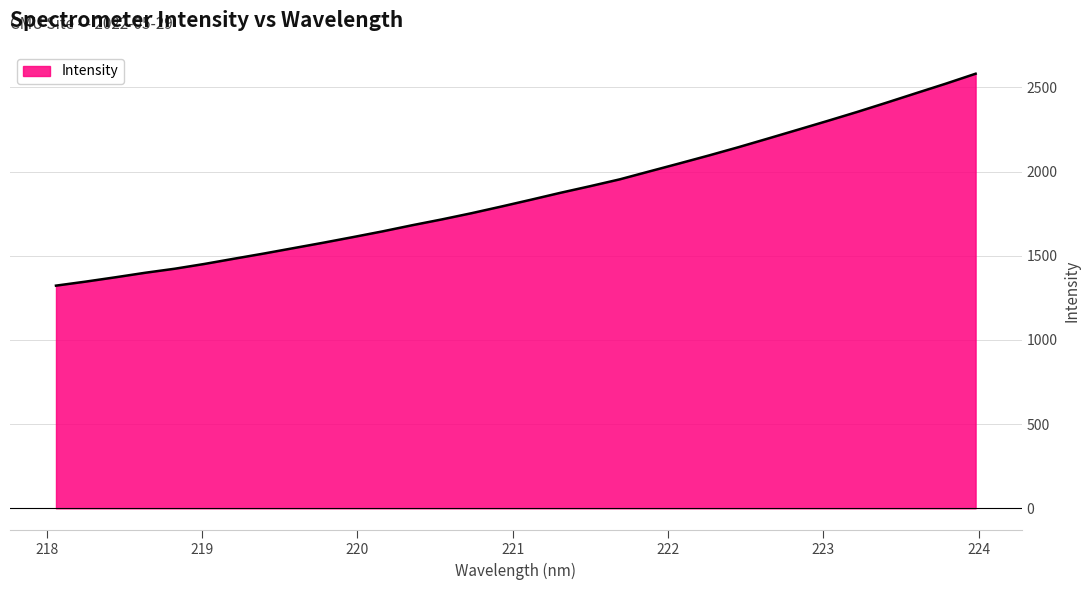

What is the difference between the maximum and minimum values?

1258.7